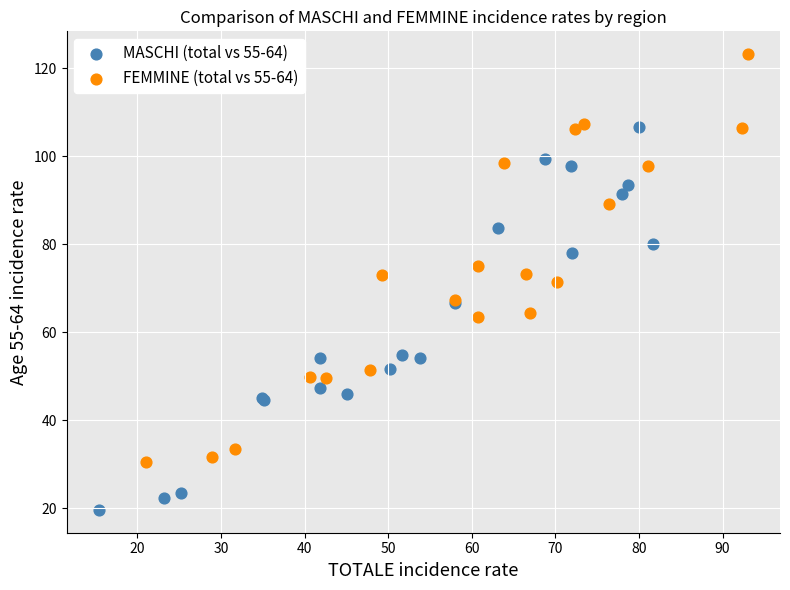

Which series has the largest Y range (max minus min)?

FEMMINE (total vs 55-64)